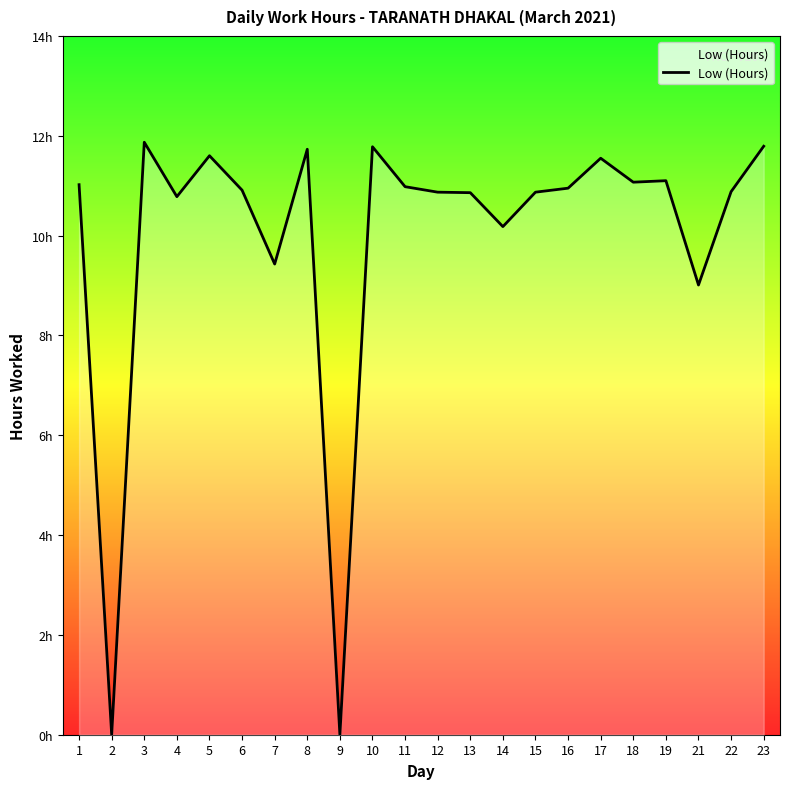

Does the chart have visible grid lines?

No